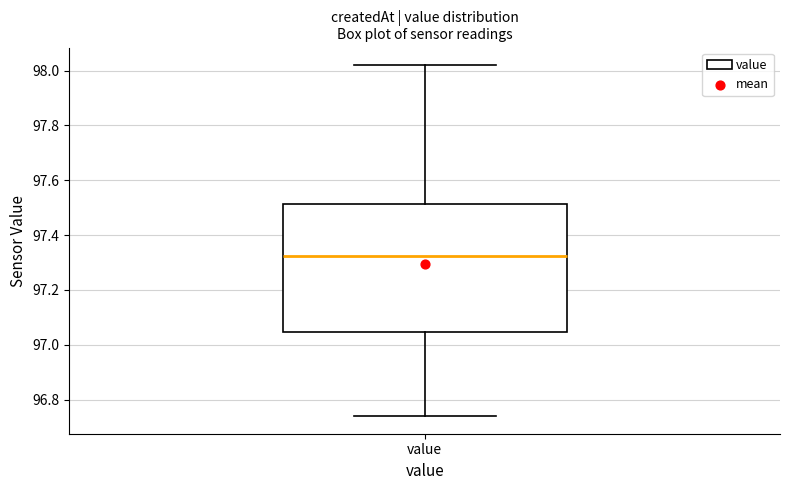

Where does the lower whisker of the box for value end on the y-axis? The values are not printed on the chart, so give them approximately, as read against the axis.

96.74